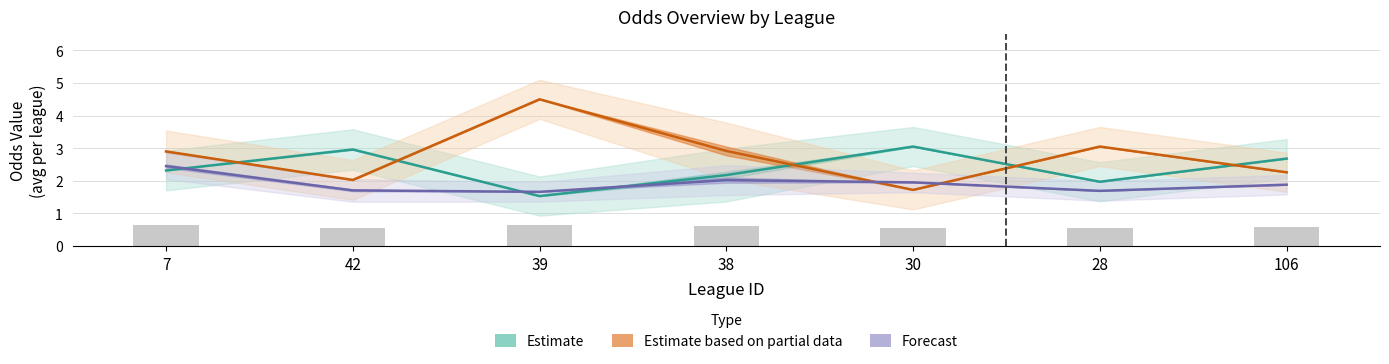

What is the total value across all series at 42?

6.7